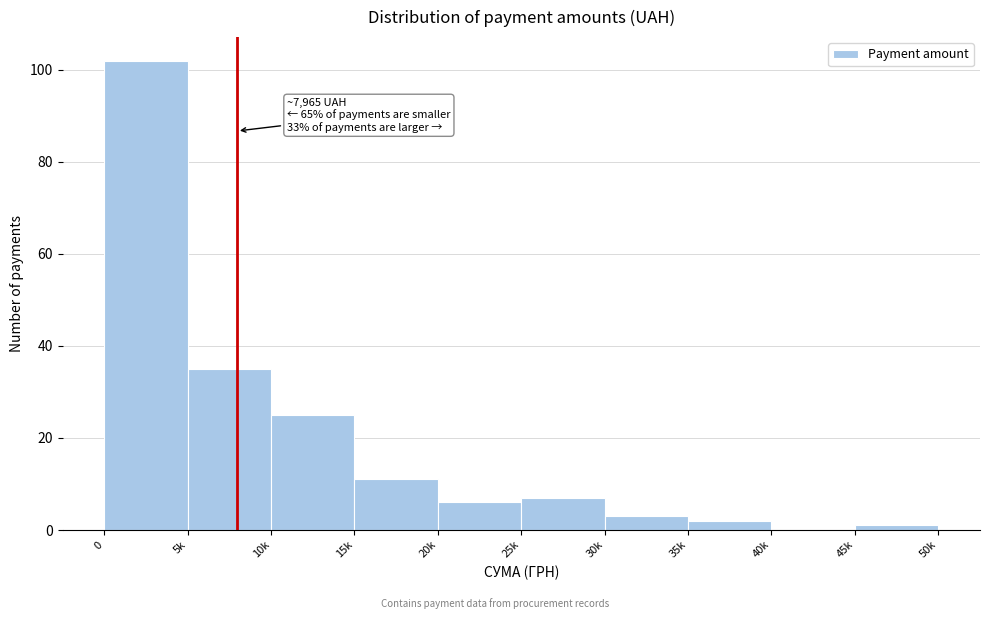

Reading left to right, extract all data points from this chart.

0=102	5k=35	10k=25	15k=11	20k=6	25k=7	30k=3	35k=2	40k=0	45k=1